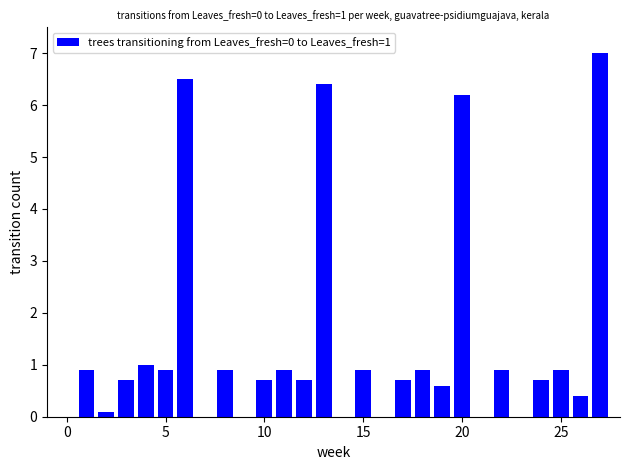

What is the sum of all values?

38.9